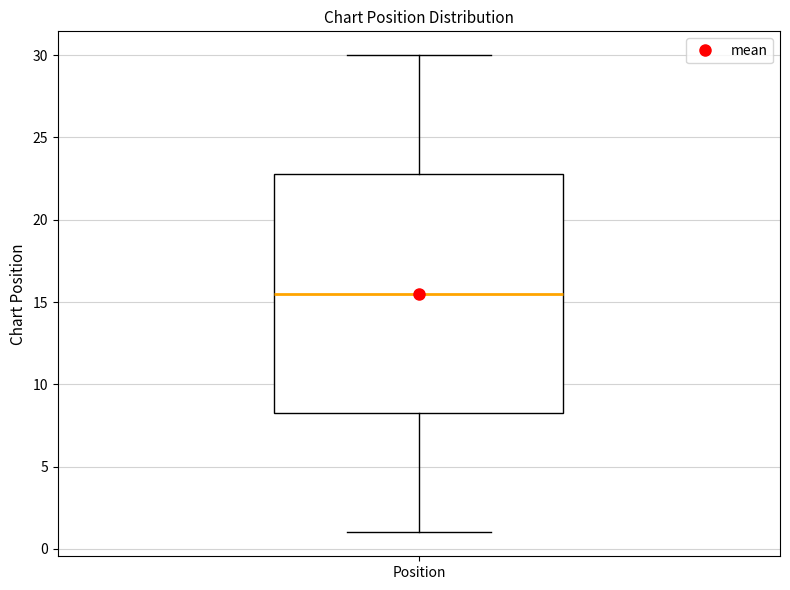

Where does the median line of the box for Position sit on the y-axis? The values are not printed on the chart, so give them approximately, as read against the axis.

15.5